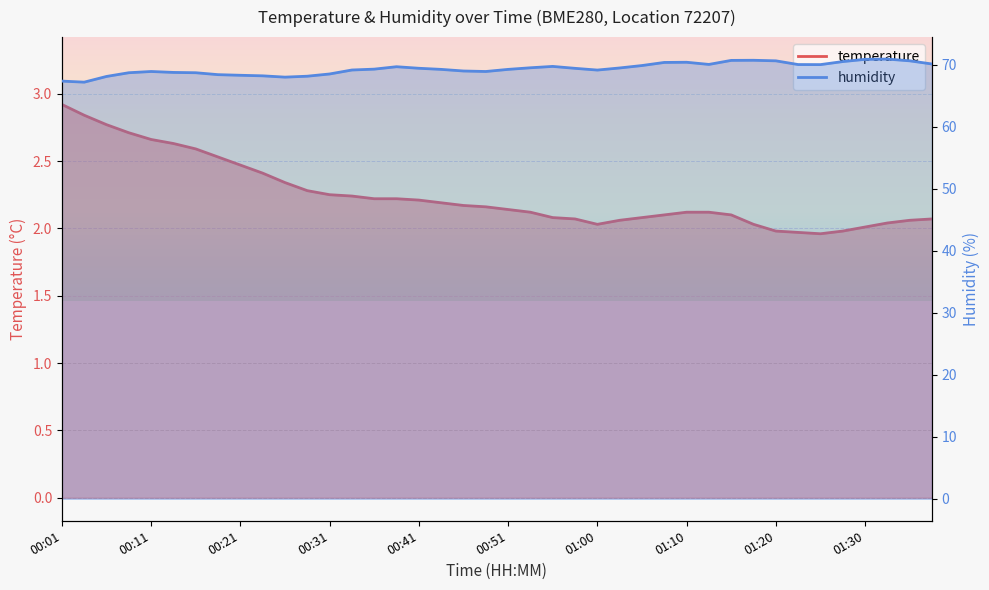

True or false: temperature and humidity intersect in this chart.

False